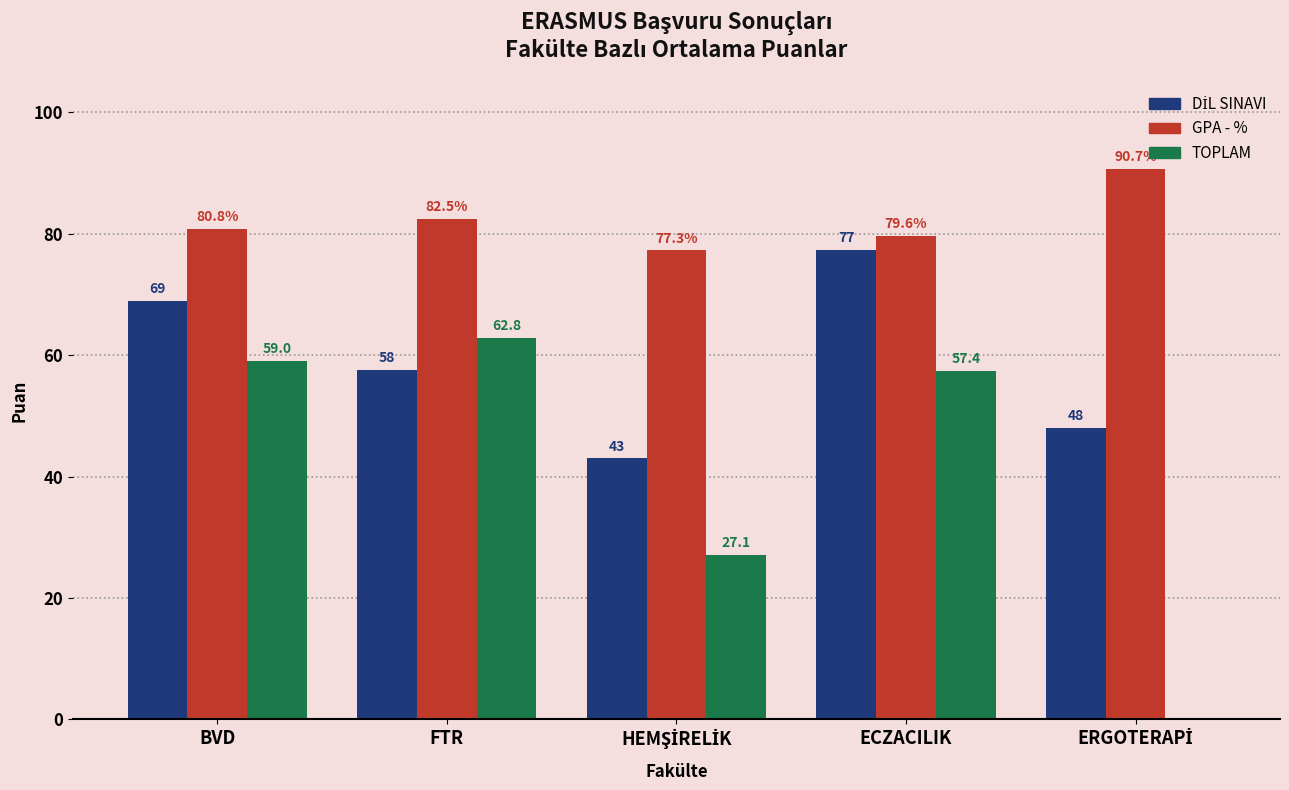

What is the sum of all TOPLAM values?

206.3